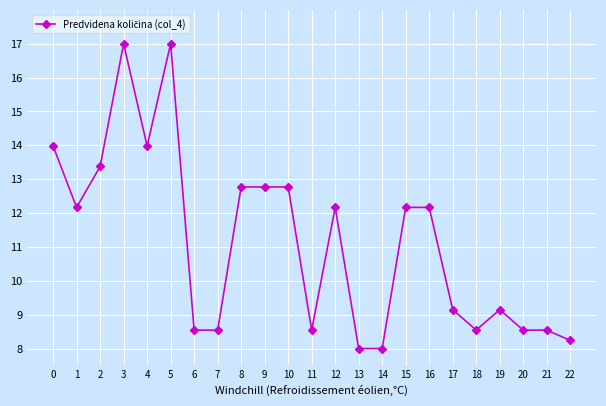

The chart shows a value of 20.5 at 2. True or false?

False